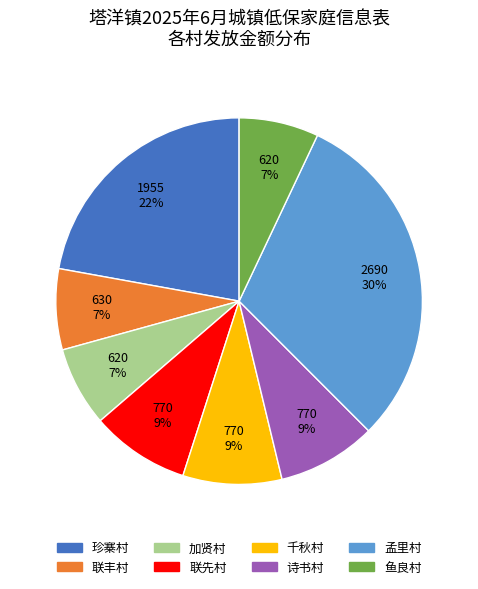

How many slices are in this pie chart?

8